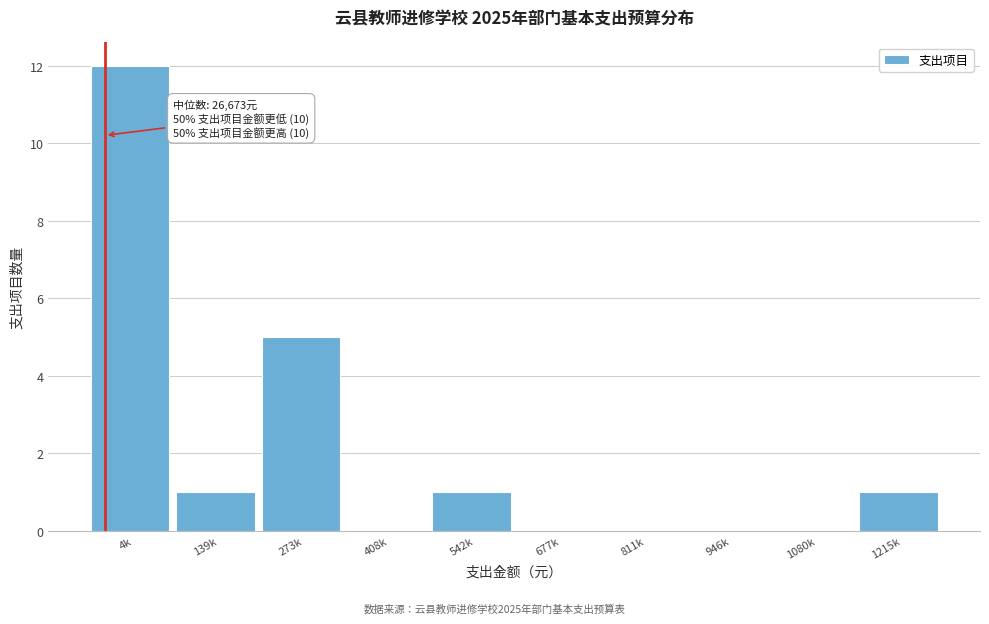

Reading left to right, transcribe all the data shown in this chart.

4k=12	139k=1	273k=5	408k=0	542k=1	677k=0	811k=0	946k=0	1080k=0	1215k=1